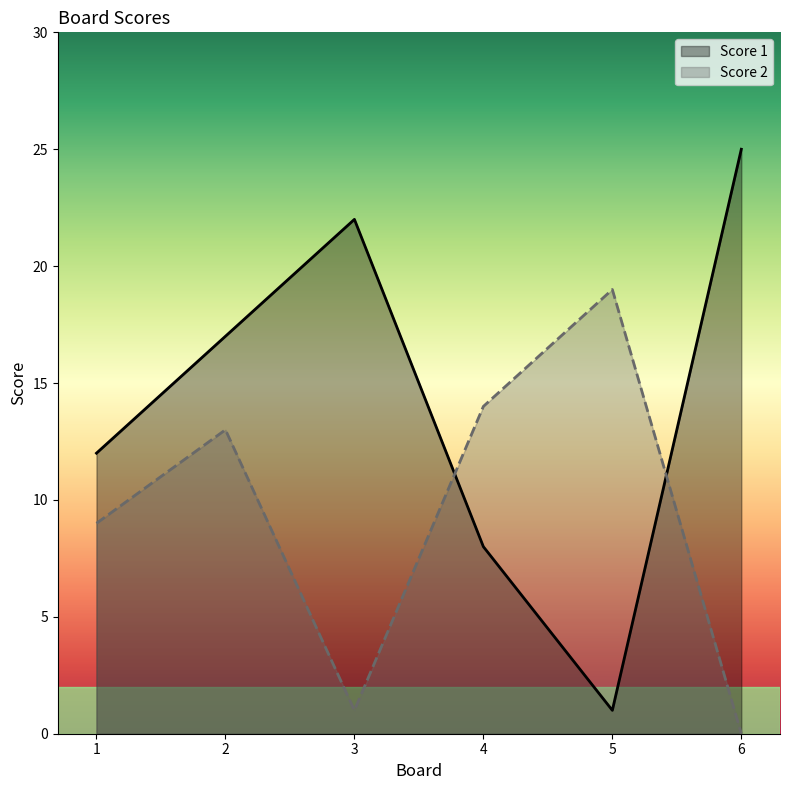

What value does the Score 2 series have at 1?

9